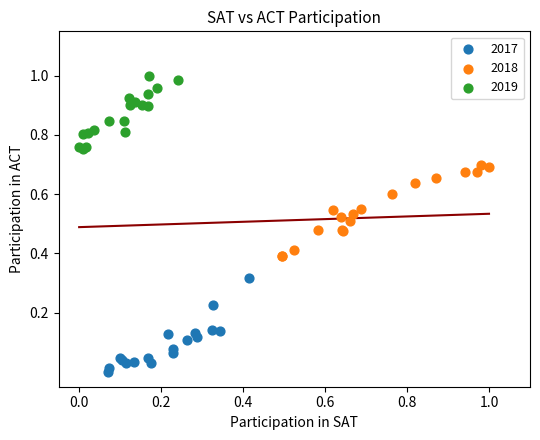

Which series contains the highest Y value?

2019